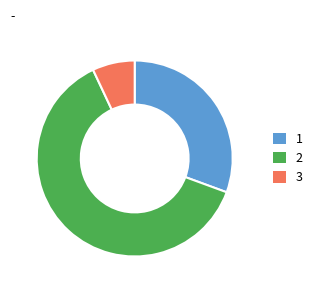

Is there a majority slice in this chart?

Yes